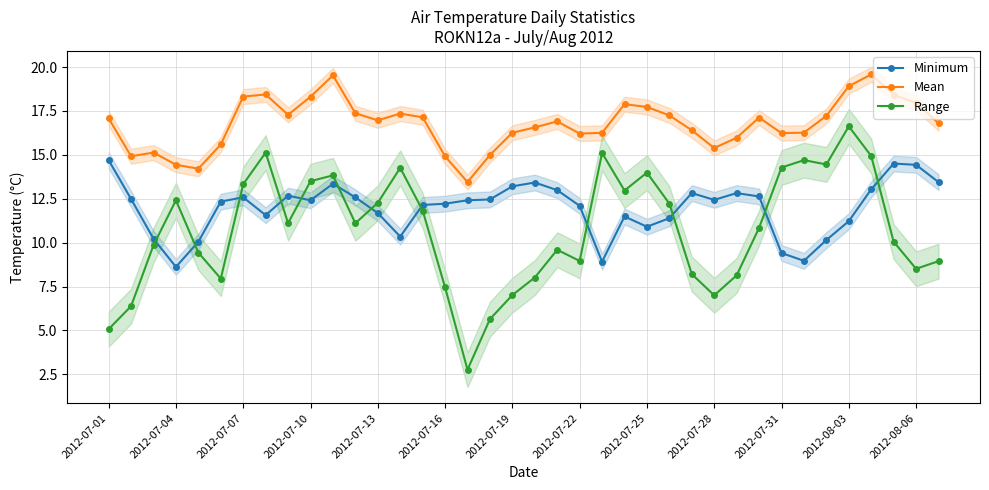

Count the number of categories in the chart.

38